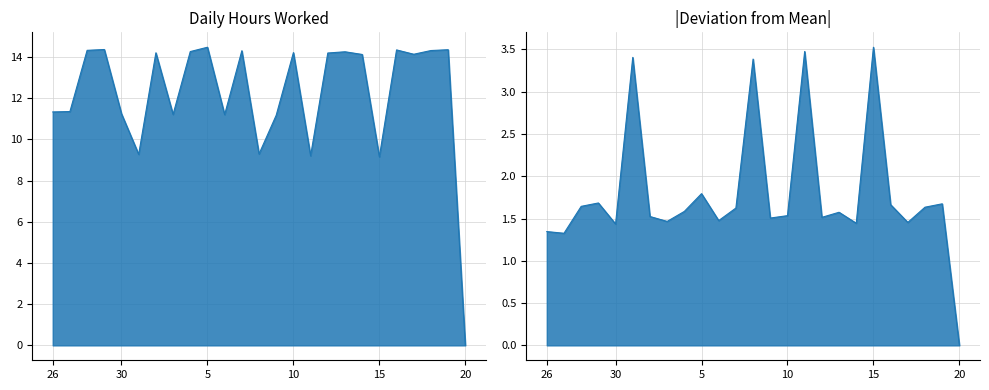

What position from the right is 10?

11